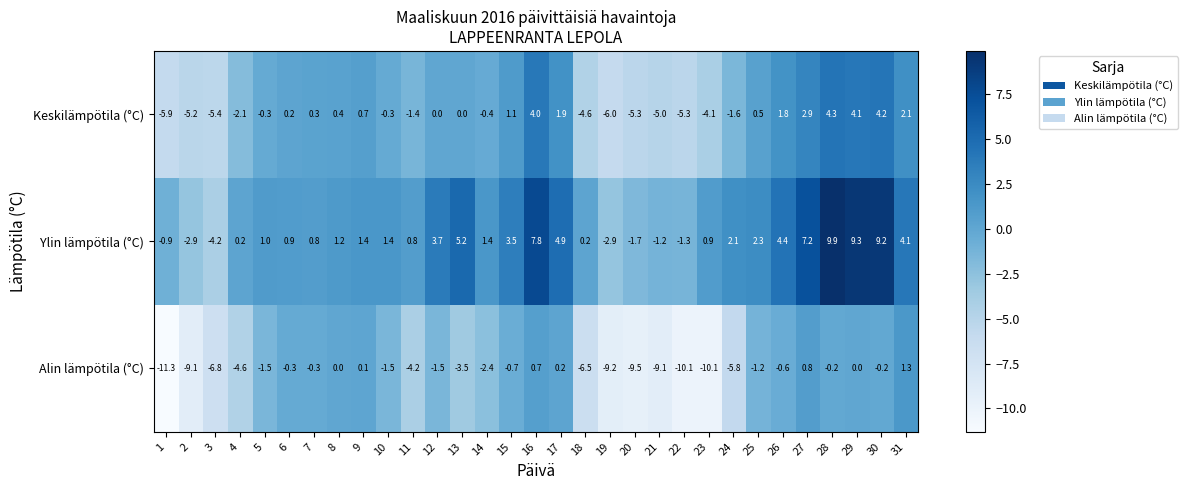

Which series has the largest total across all categories?

Ylin lämpötila (°C)